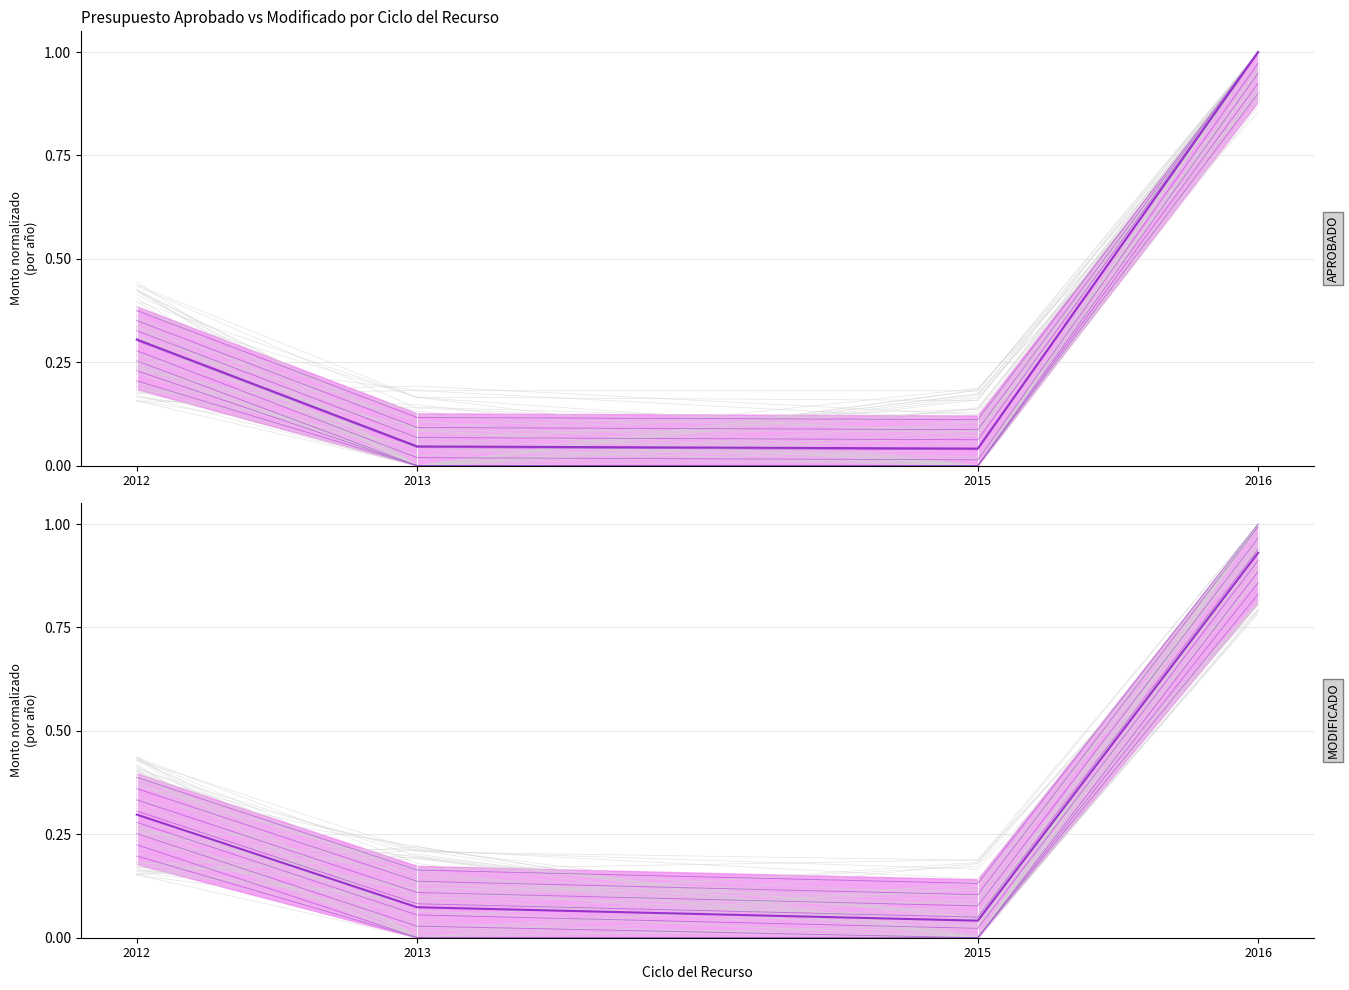

How many distinct data groups are displayed?

2